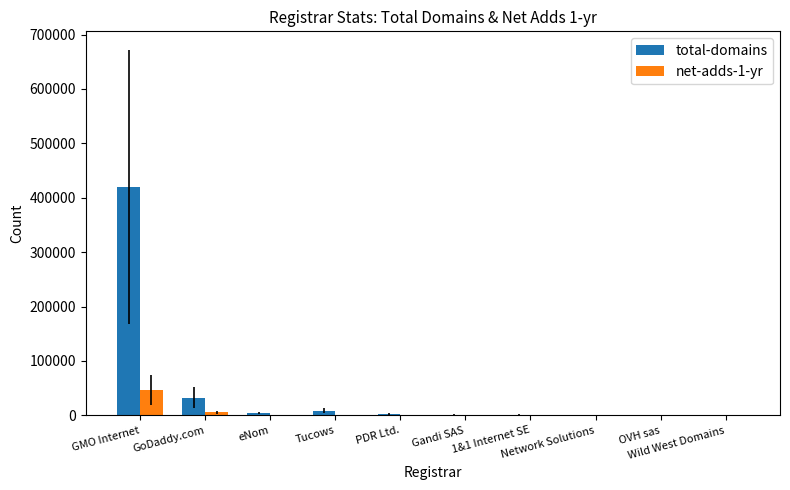

Which series has the widest spread of values?

total-domains